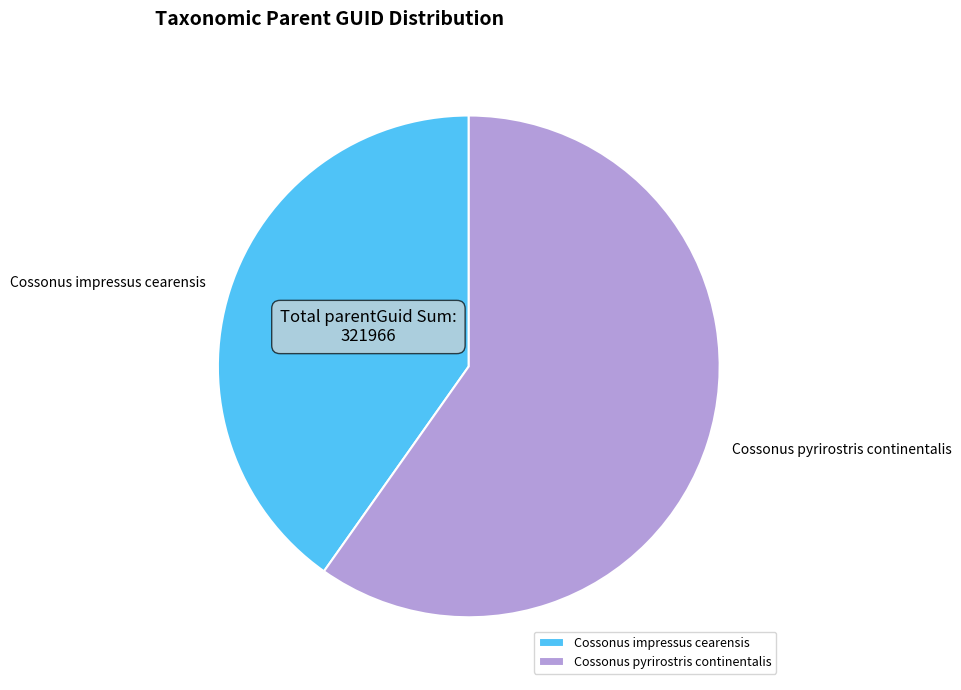

How many segments does this pie chart have?

2